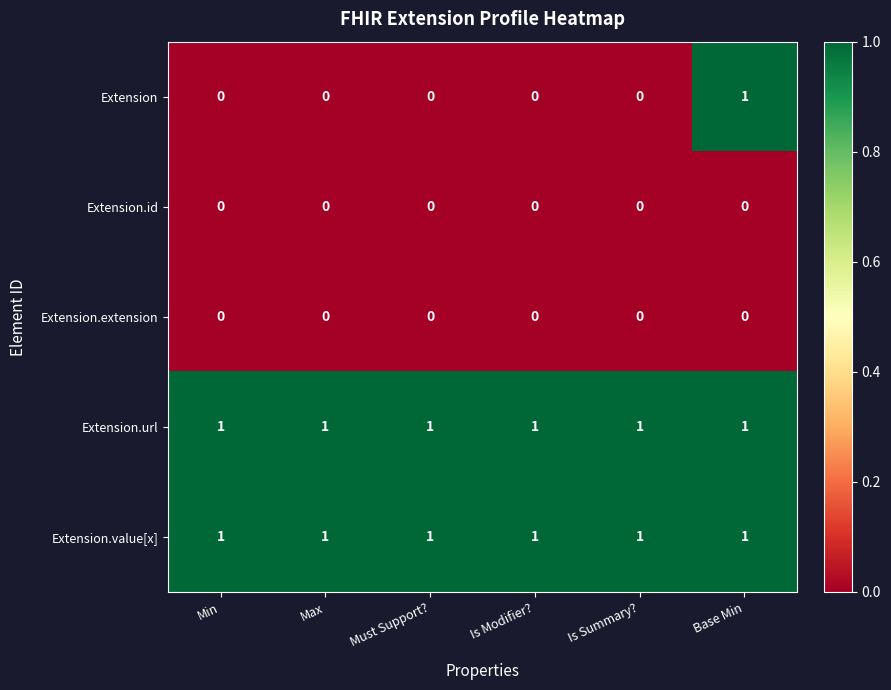

What is the total value across all series at Min?

2